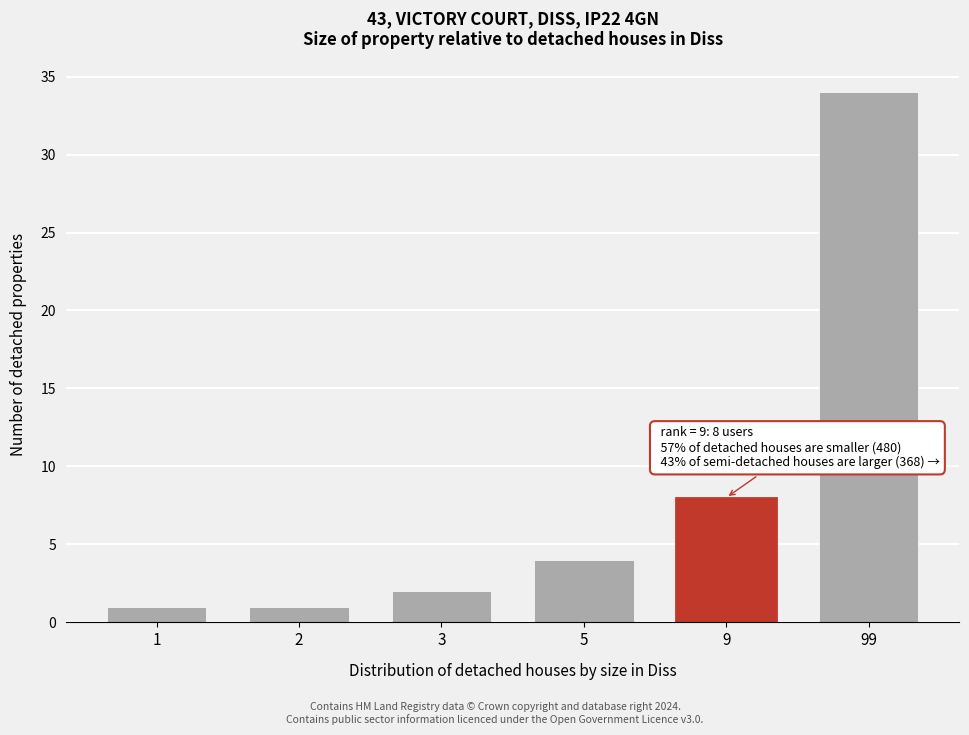

Reading left to right, list all the values displayed in this chart.

1=1	2=1	3=2	5=4	9=8	99=34